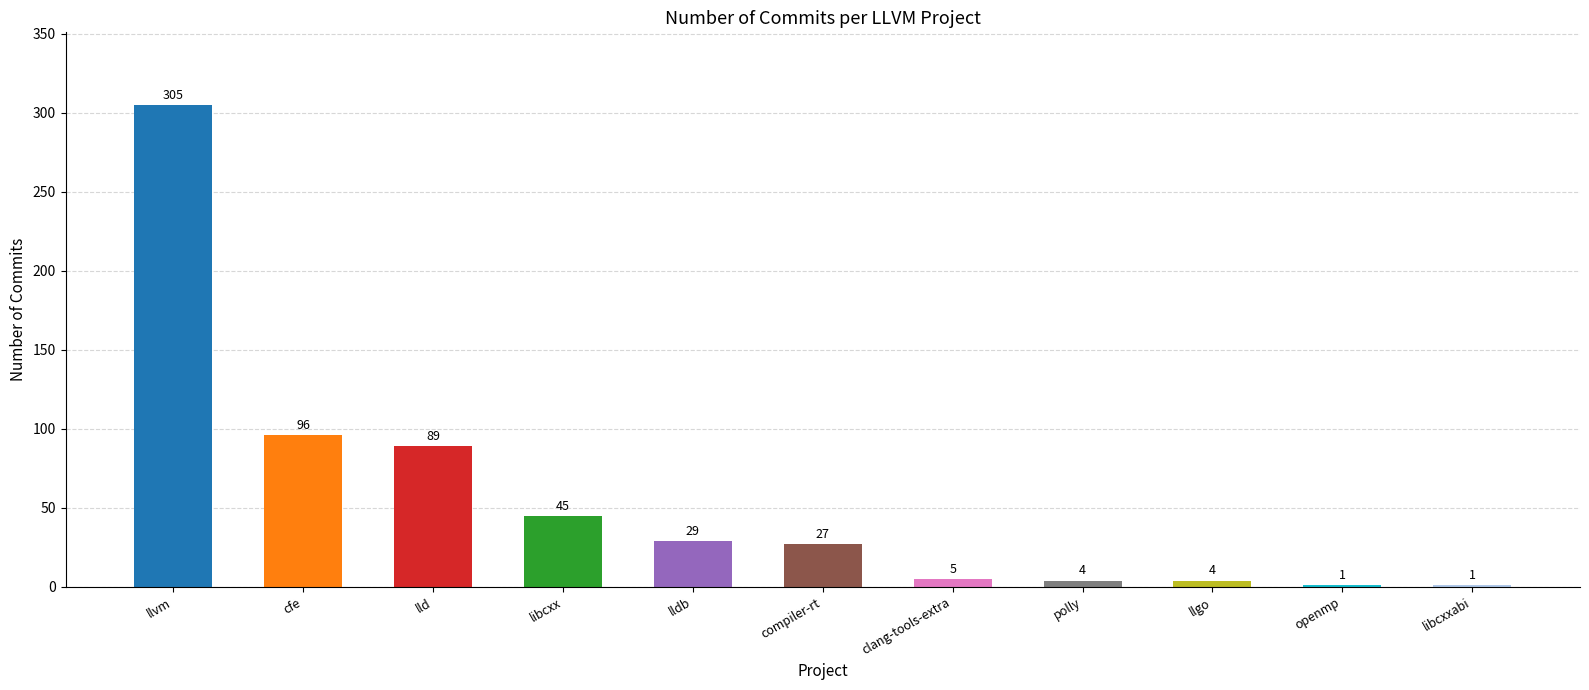

Is it true that the value at libcxx is 9?

False